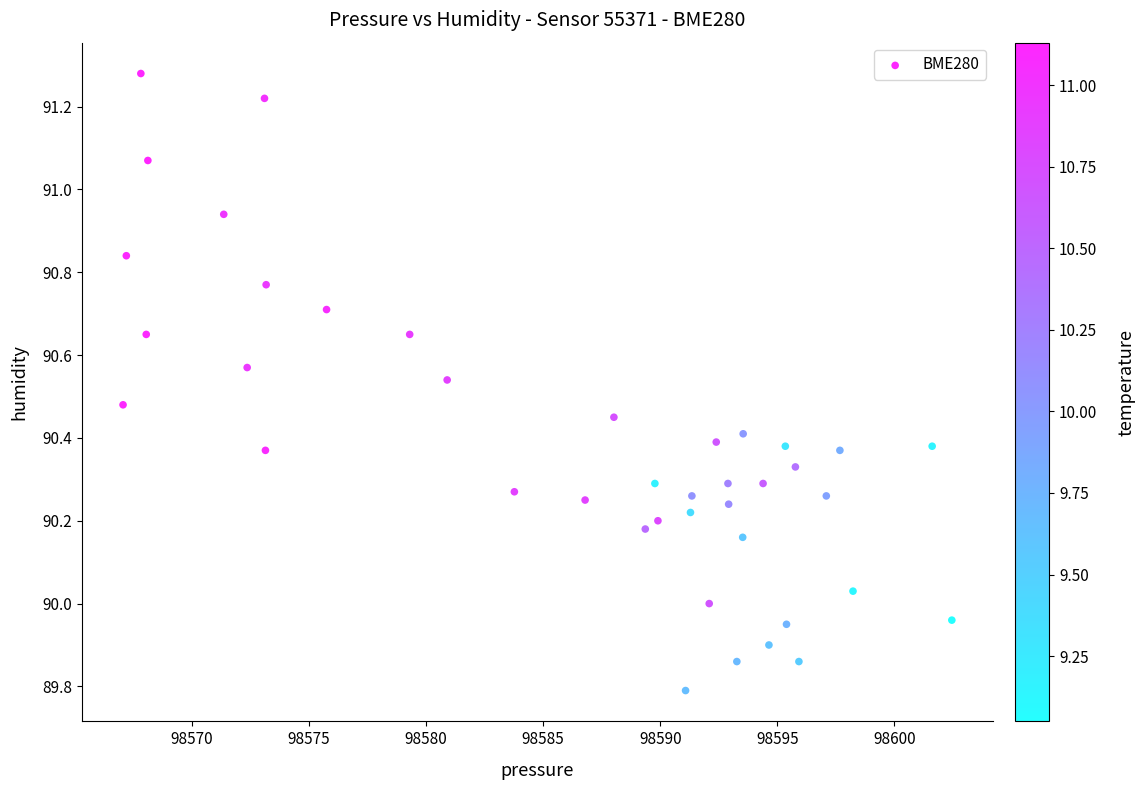

What is the range of X values (max minus min)?

35.4